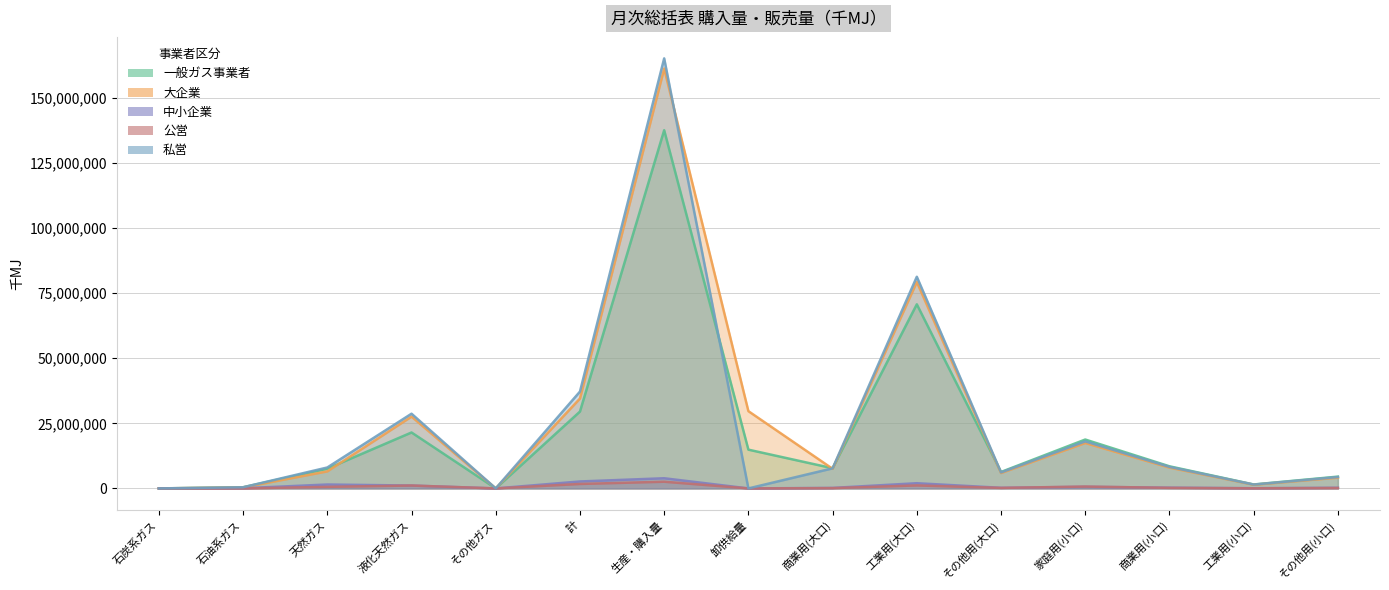

Where does the 中小企業 series first go above 244881?

天然ガス